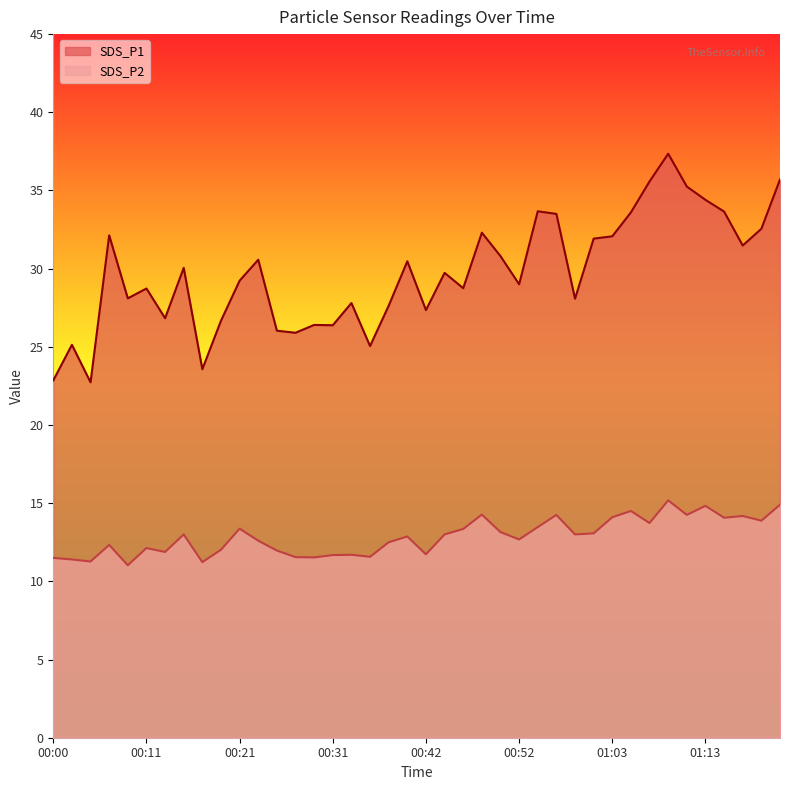

Rank the series by their maximum value, from highest to lowest.

SDS_P1, SDS_P2